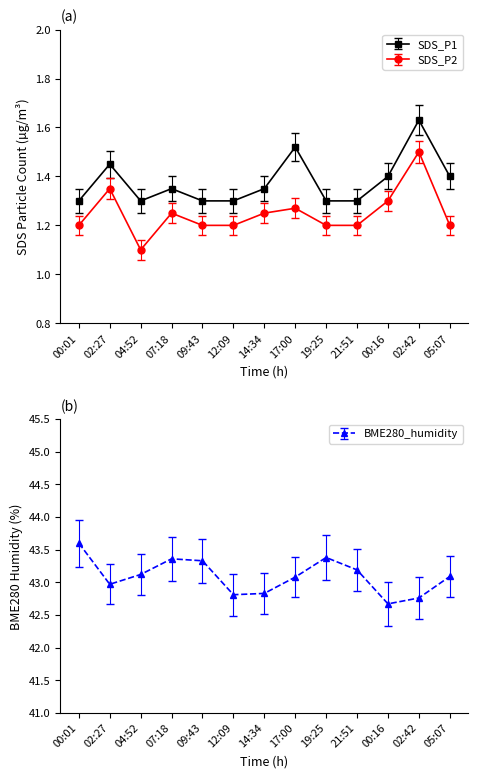

How many data points does each series have?

13